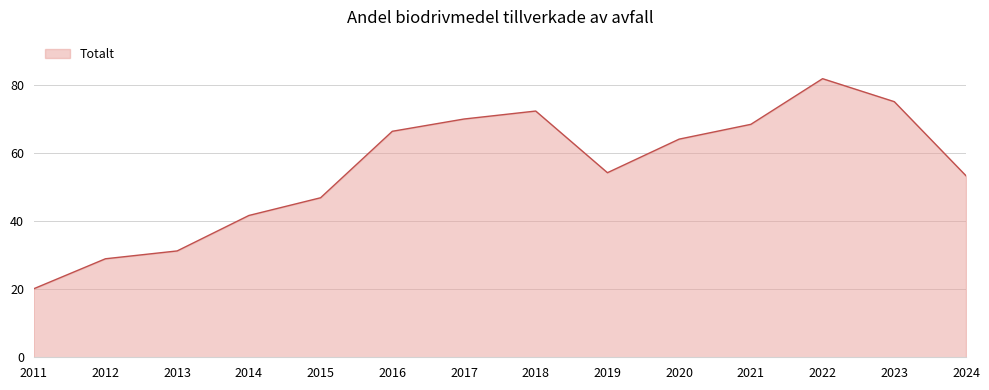

What is the difference between the values at 2023 and 2022?

6.7